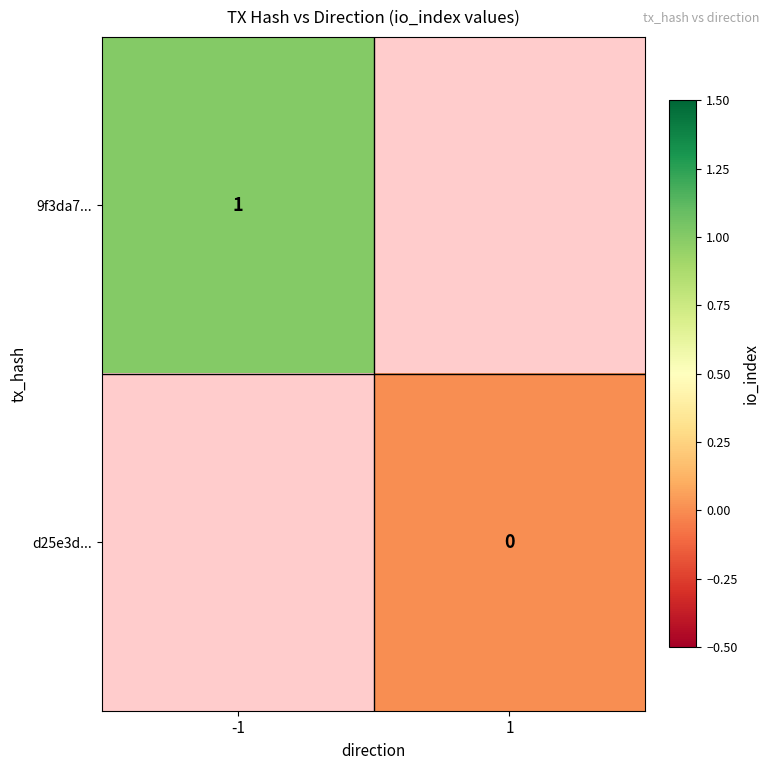

Is the value of d25e3d... at 1 greater than the value of 9f3da7... at -1?

No